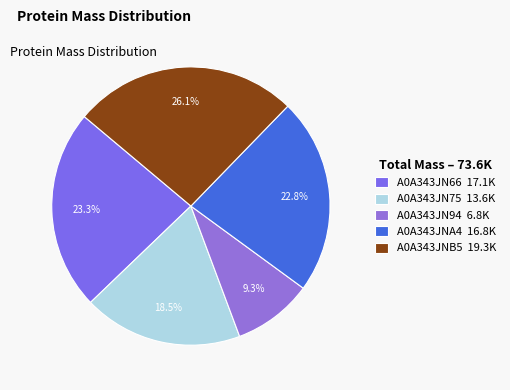

What is the change in value from A0A343JN94 to A0A343JNB5?

+12431.8